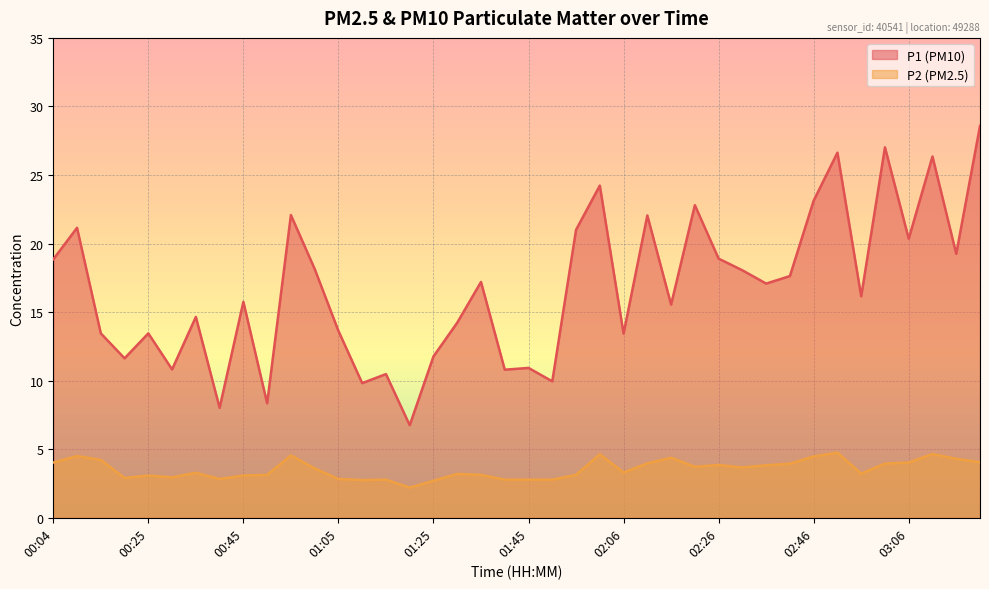

Where is the first local maximum for P2?

00:09